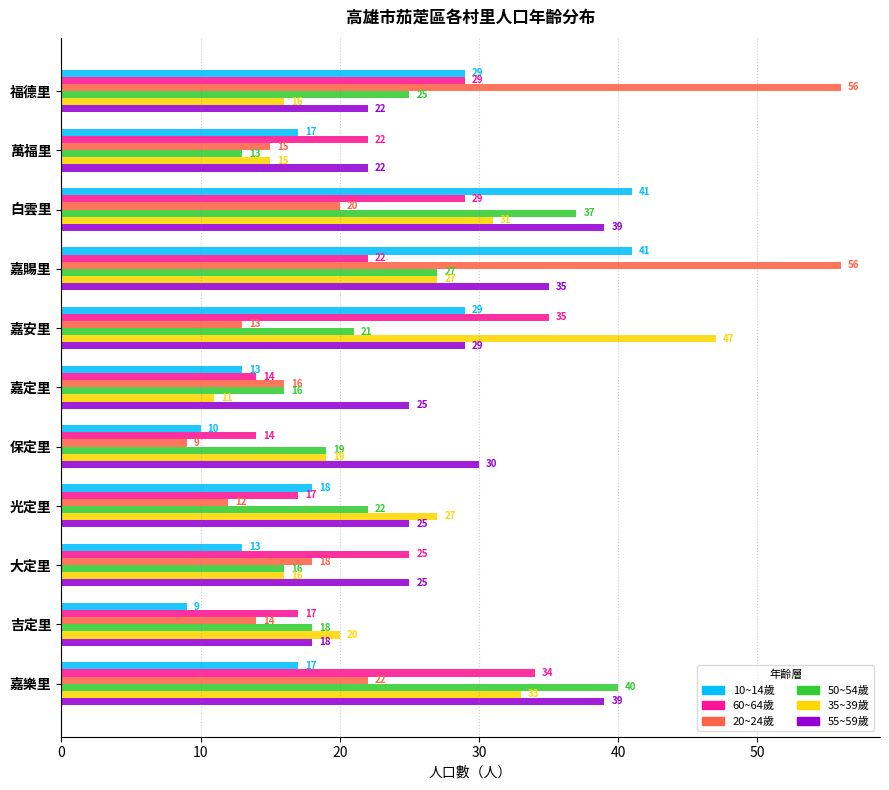

Read the 20~24歲 value at 嘉定里.

16